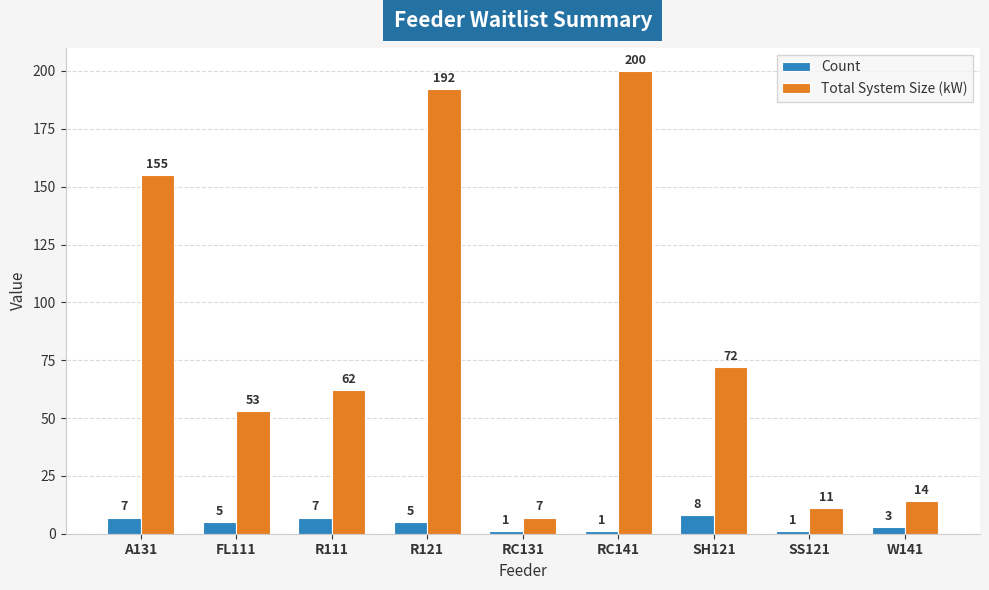

What is the total value across all series at RC131?

8